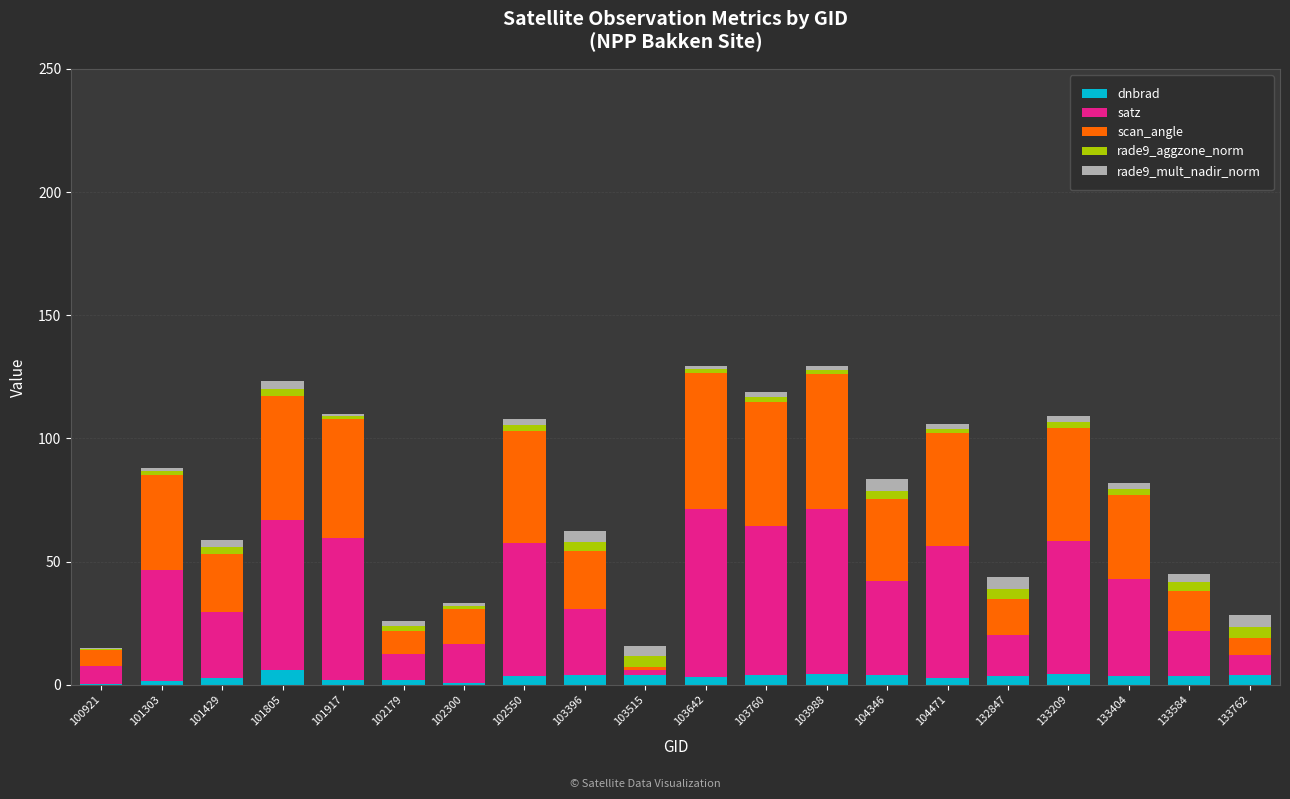

Are the bars horizontal?

No